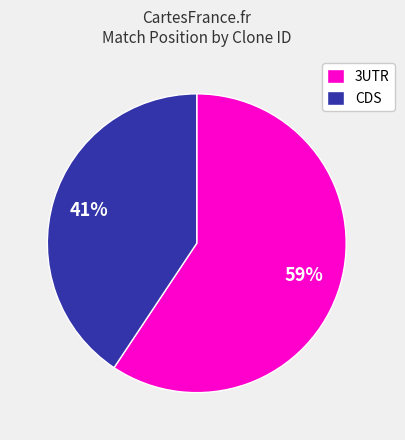

To the nearest percent, what is the average slice percentage?

50%